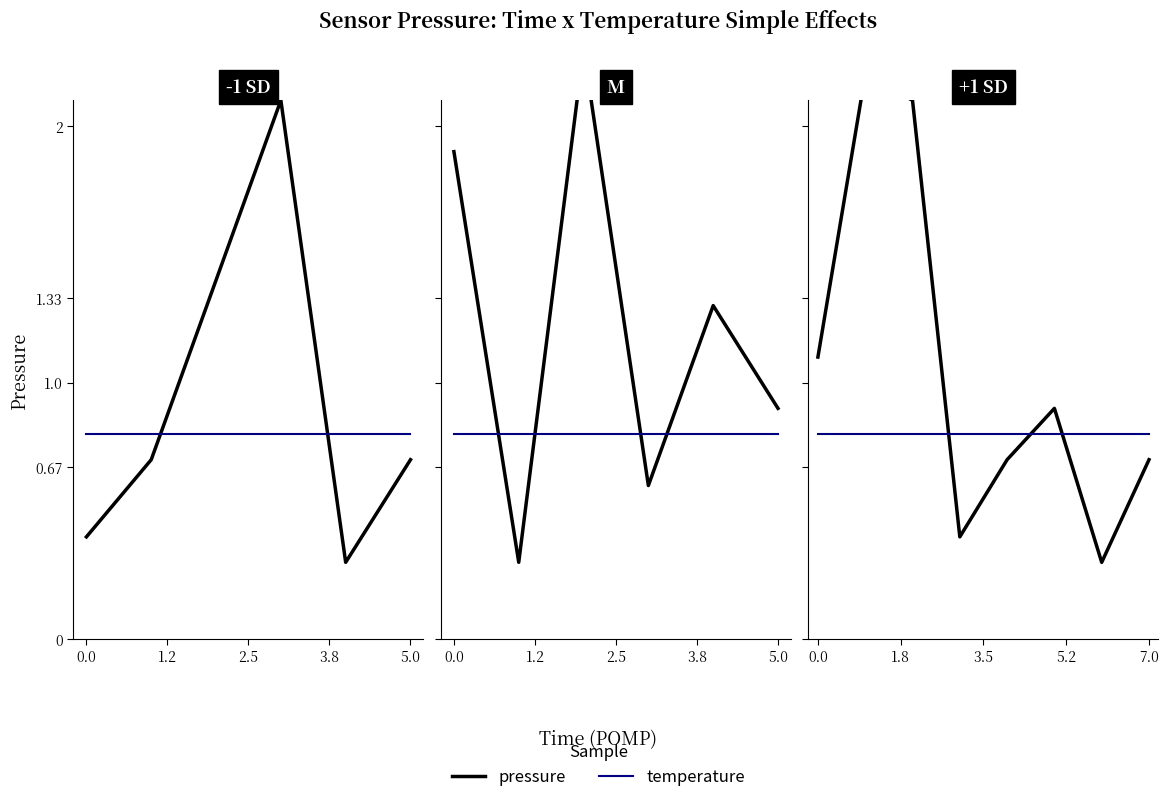

Does the chart display data point markers on the line(s)?

No